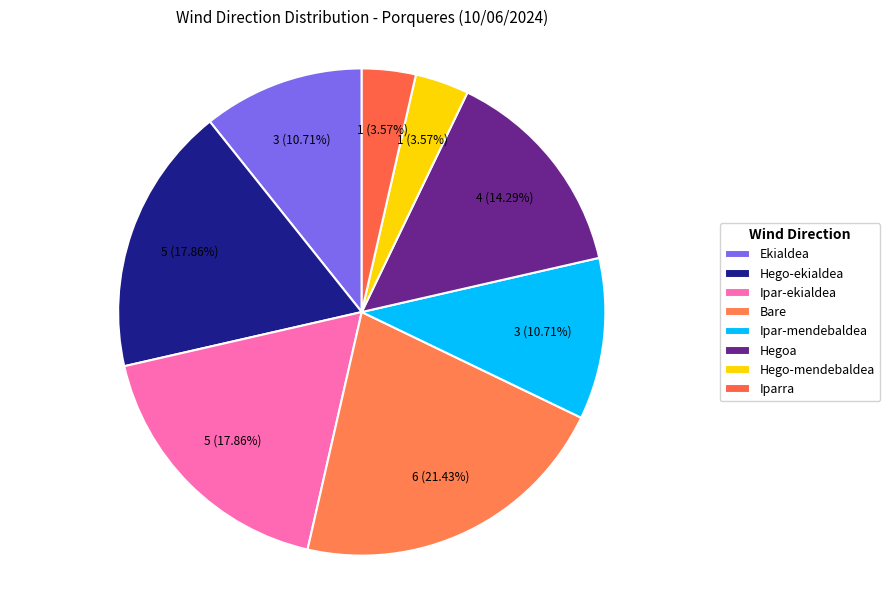

To the nearest percent, what is the combined percentage of Bare and Iparra?

25%